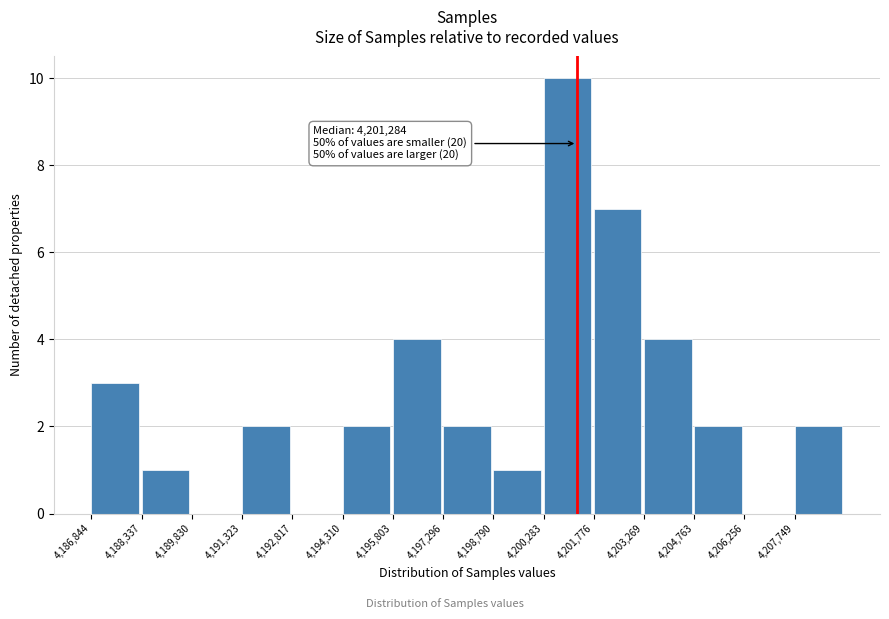

Which range on the x-axis has the tallest bar?

4200200 to 4201800